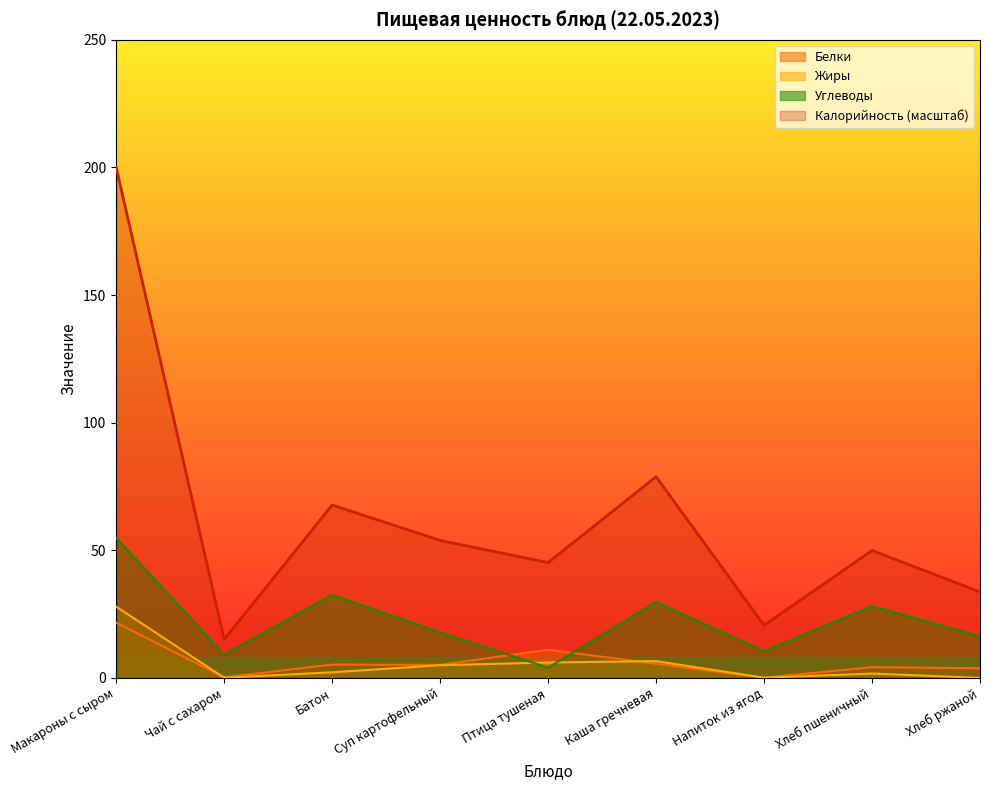

Where is the first local minimum for Жиры?

Чай с сахаром